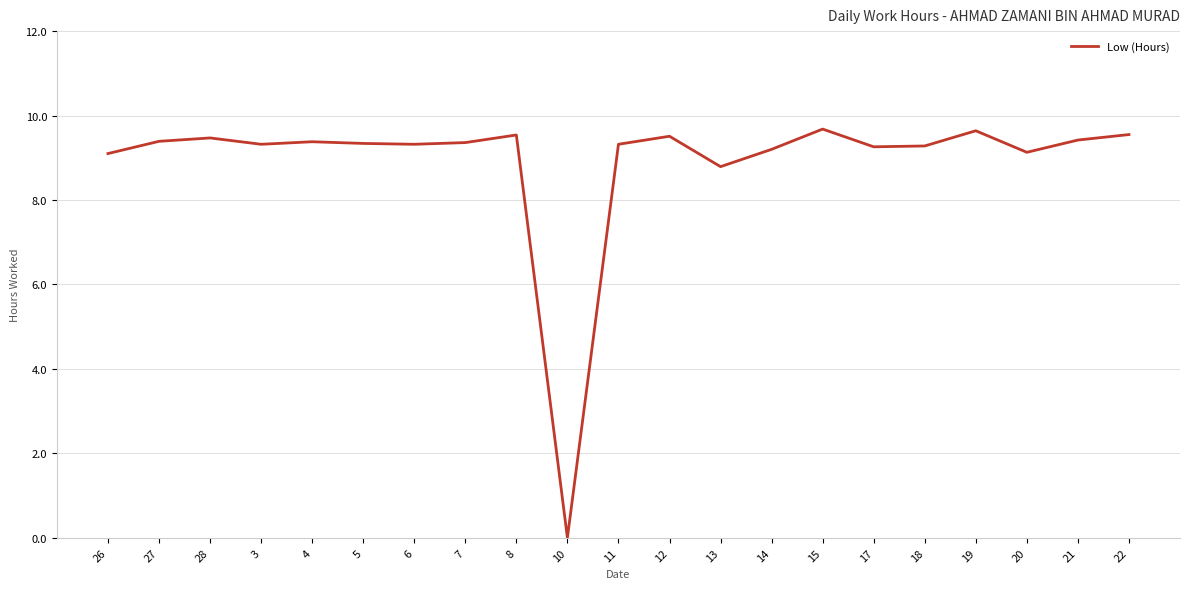

What value does the data have at 13?

8.8